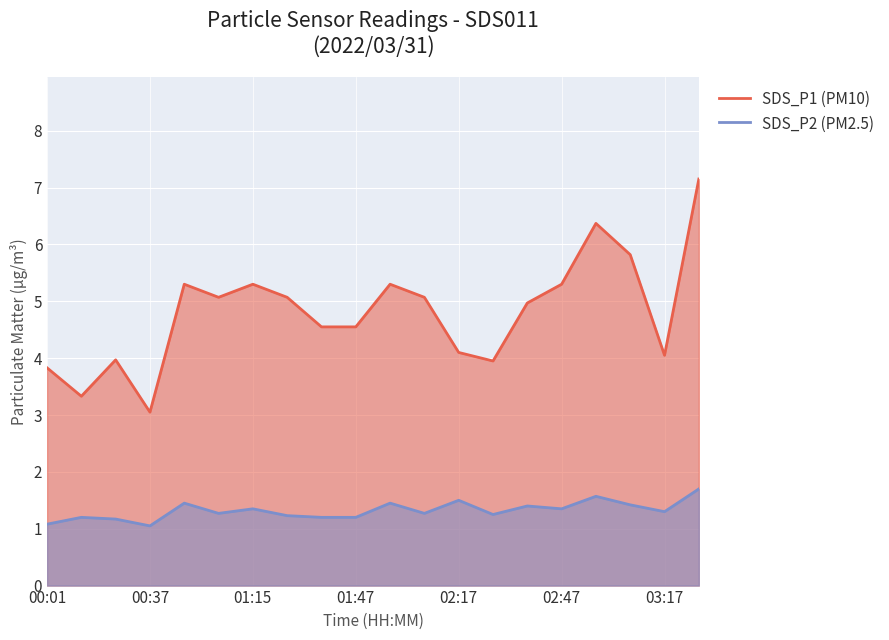

How many distinct data groups are displayed?

2